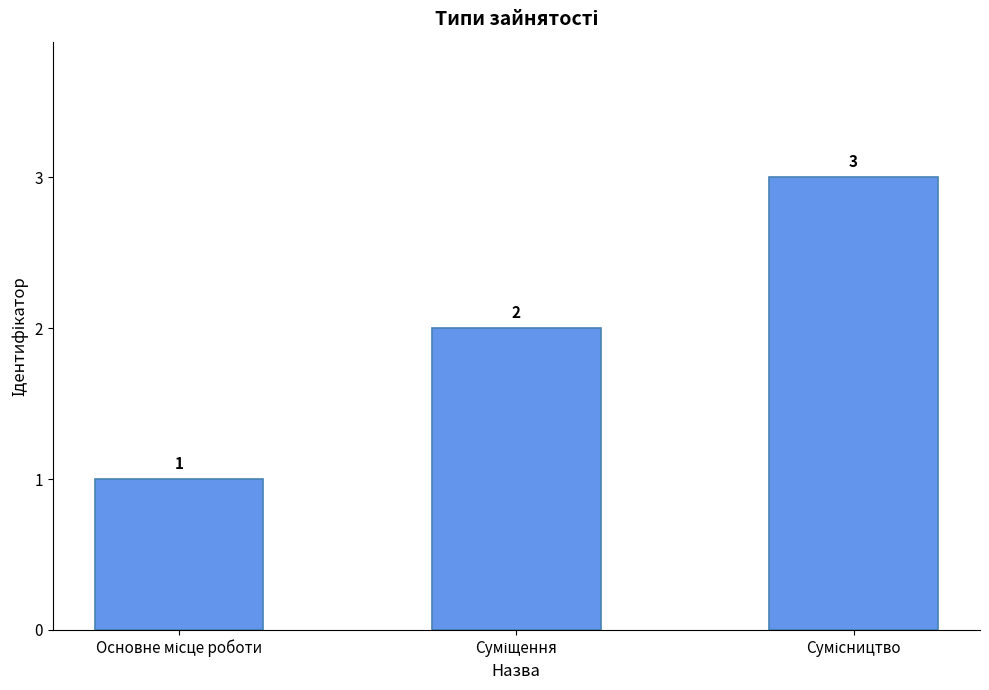

What is the maximum value shown in the chart?

3